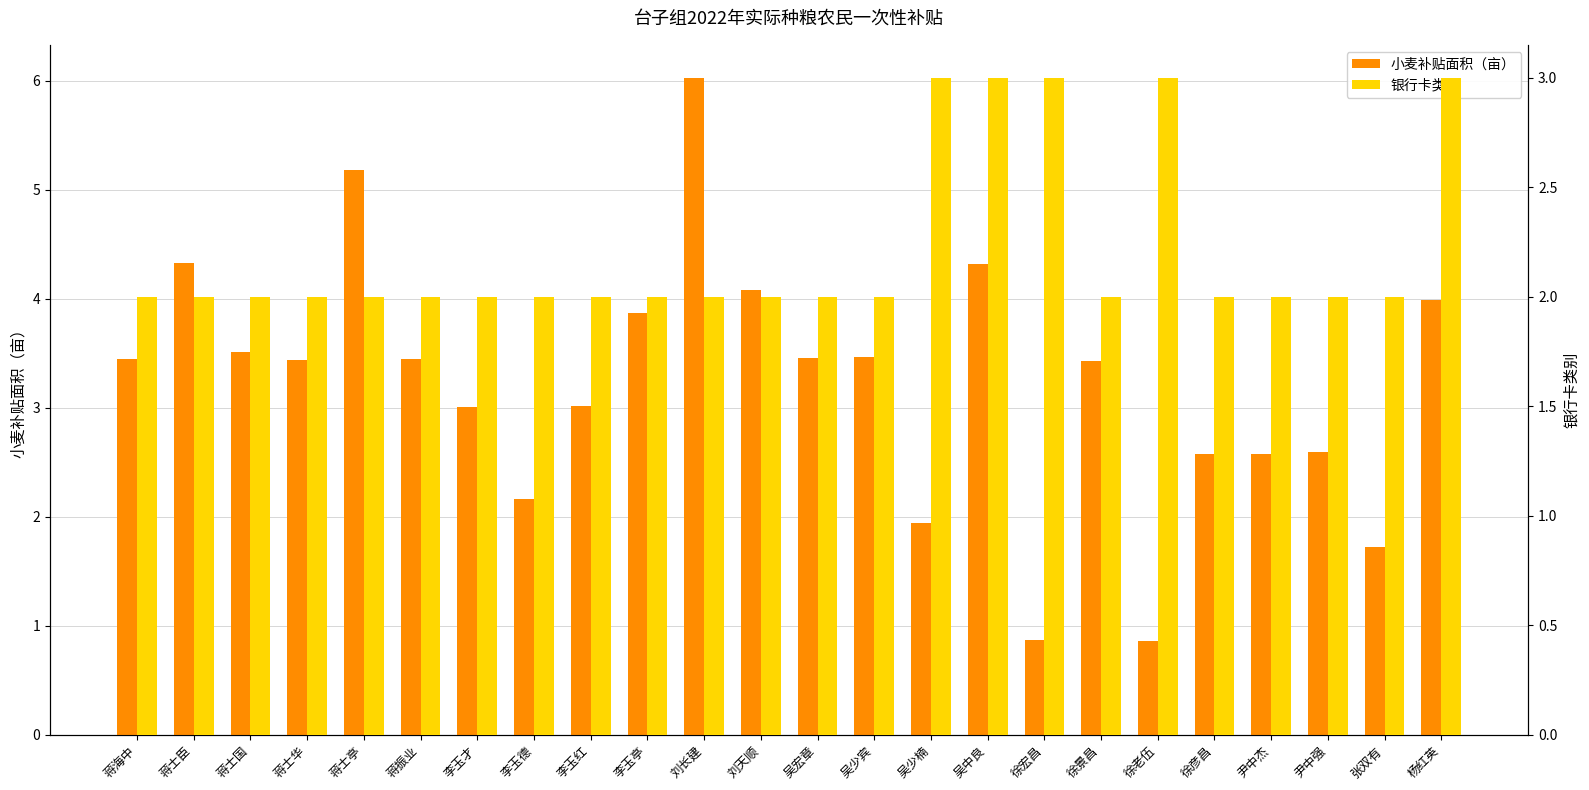

What is the sum of the 银行卡类别 values at 蒋士臣 and 尹中杰?

4.0